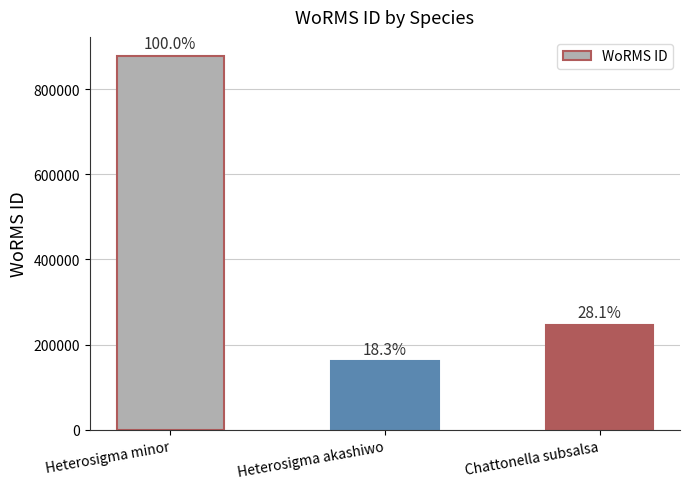

Reading left to right, what are all the values shown in this chart?

878643	160585	246590